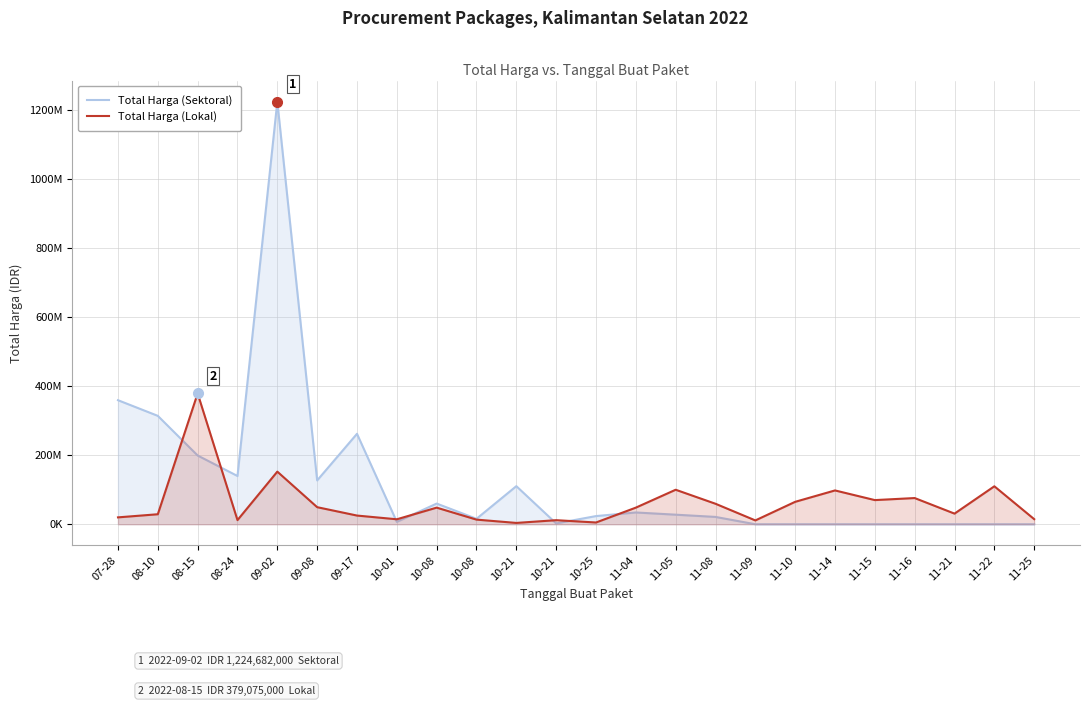

List the series in order of their overall mean, lowest first.

Total Harga (Lokal), Total Harga (Sektoral)